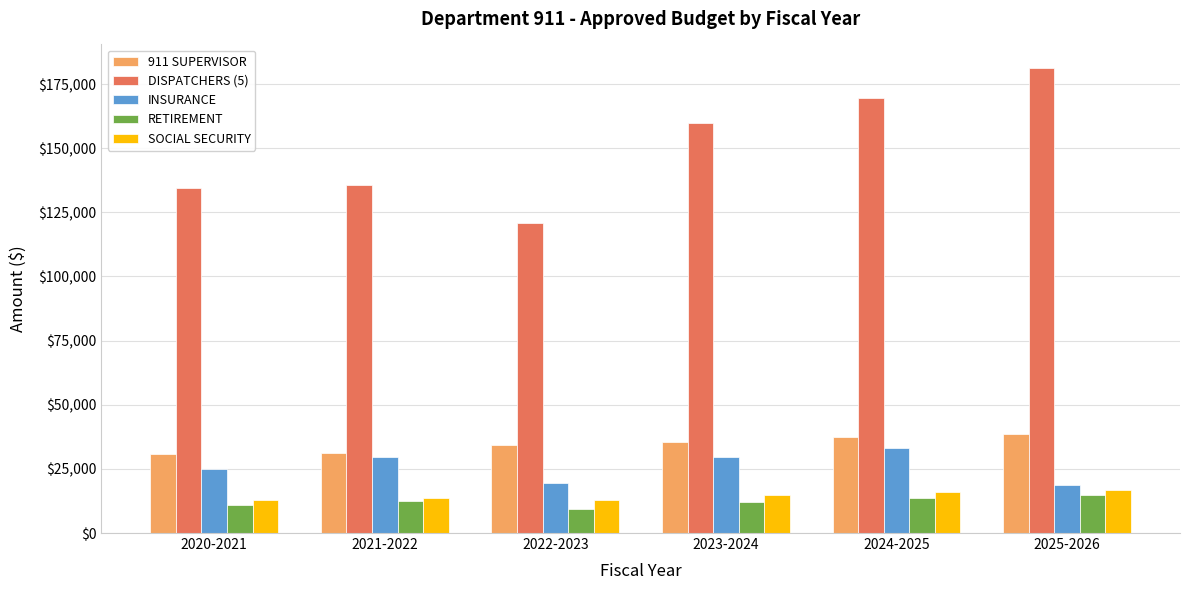

What is the sum of the INSURANCE values at 2023-2024 and 2021-2022?

59312.0